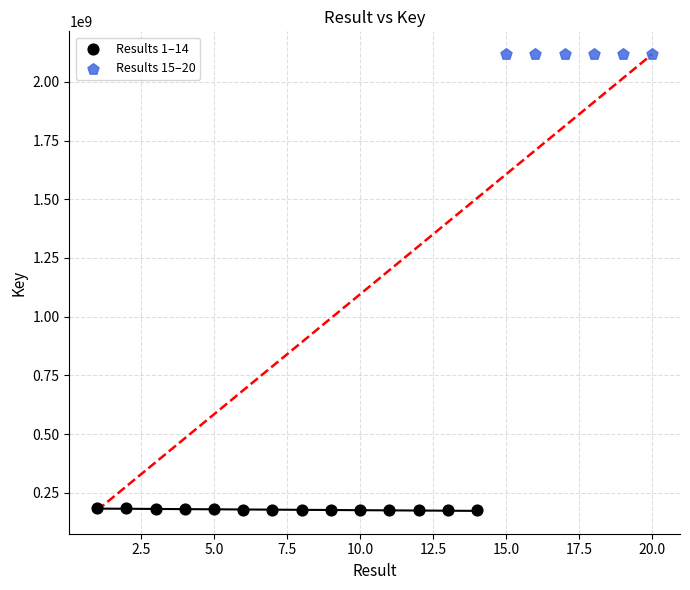

Which series contains the lowest Y value?

Results 1–14